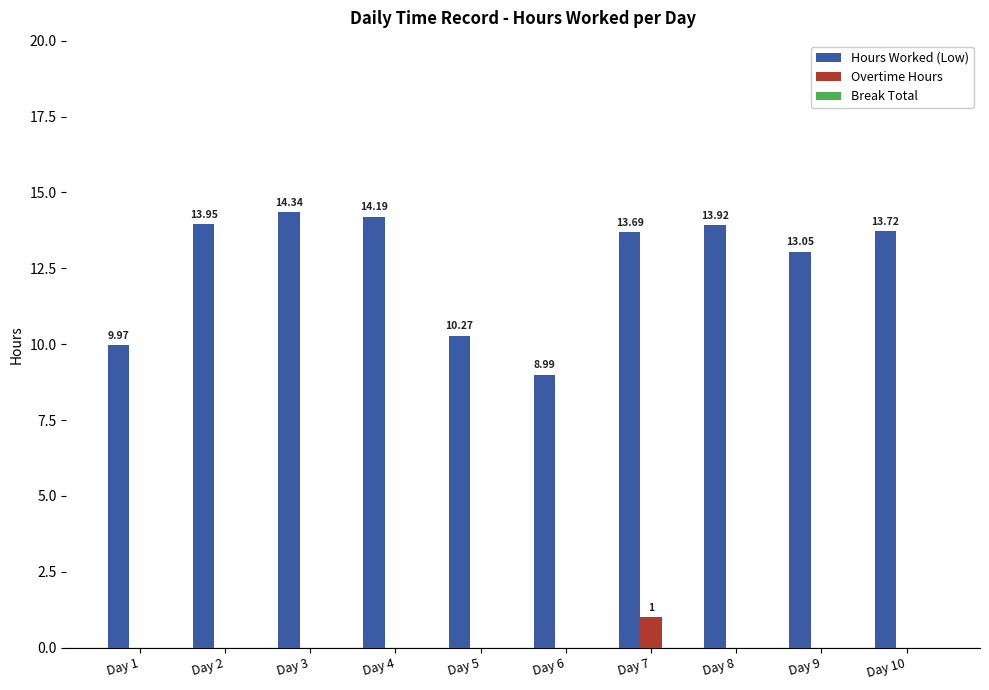

Is the value of Hours Worked (Low) at Day 6 greater than the value of Overtime Hours at Day 3?

Yes